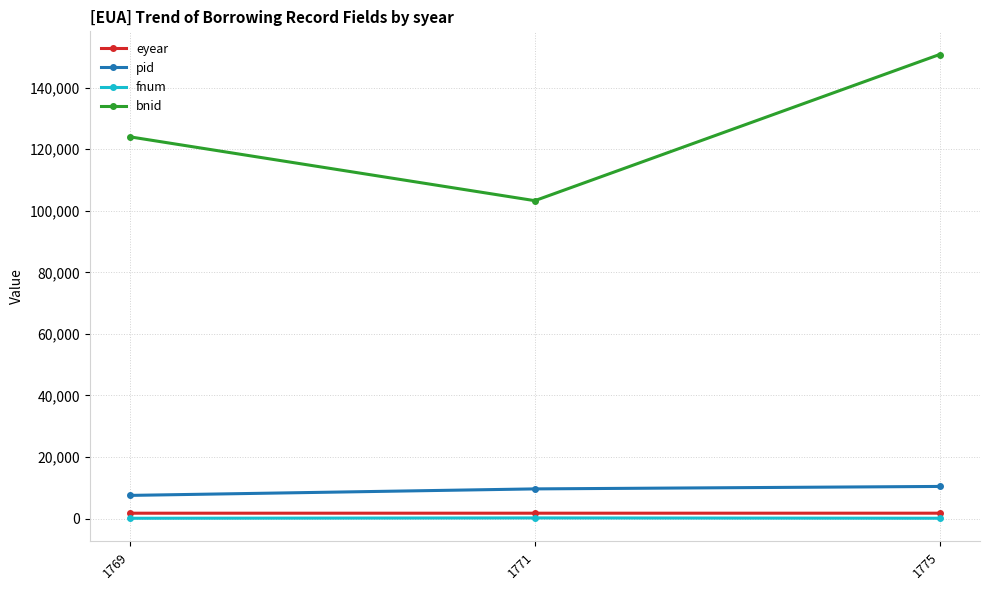

What is the greatest value displayed?

150717